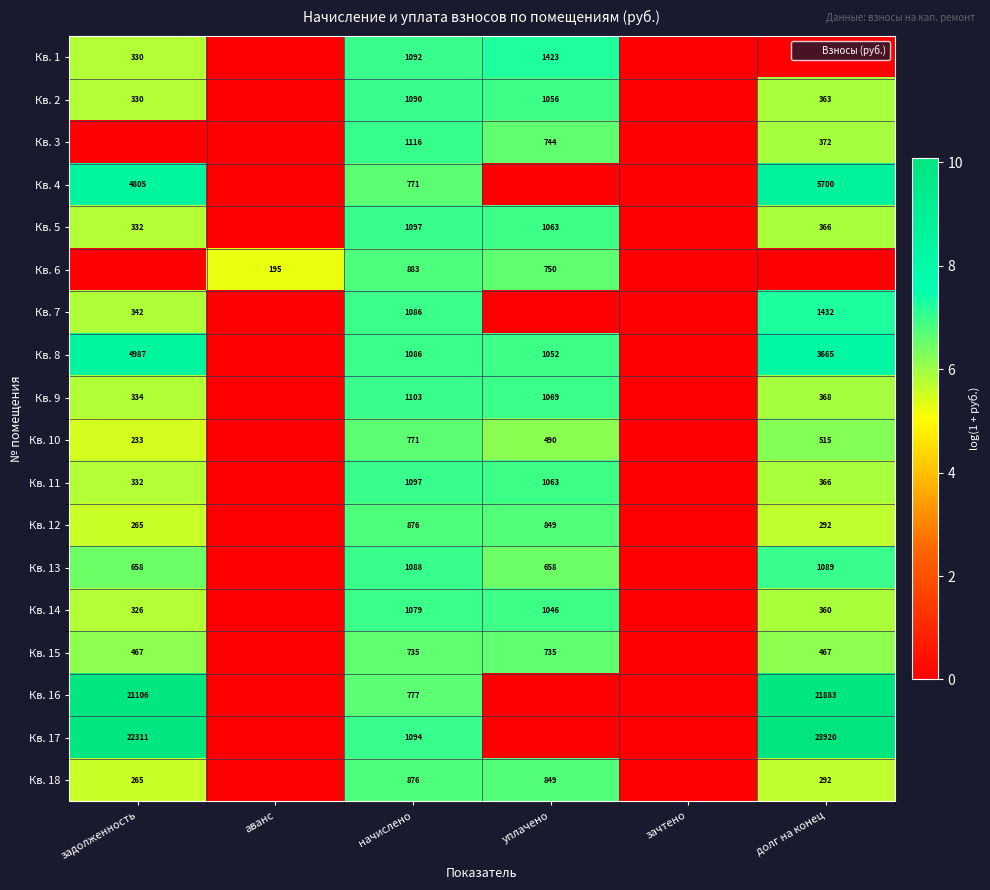

What is the difference between the maximum and minimum values in the Кв. 9 series?

7.0